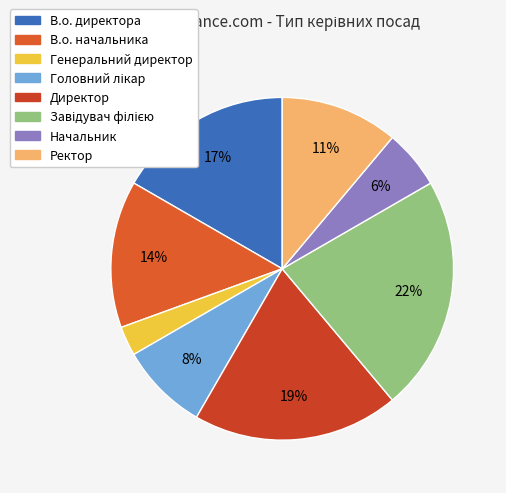

Combined, do Директор and В.о. директора account for over 50%?

No